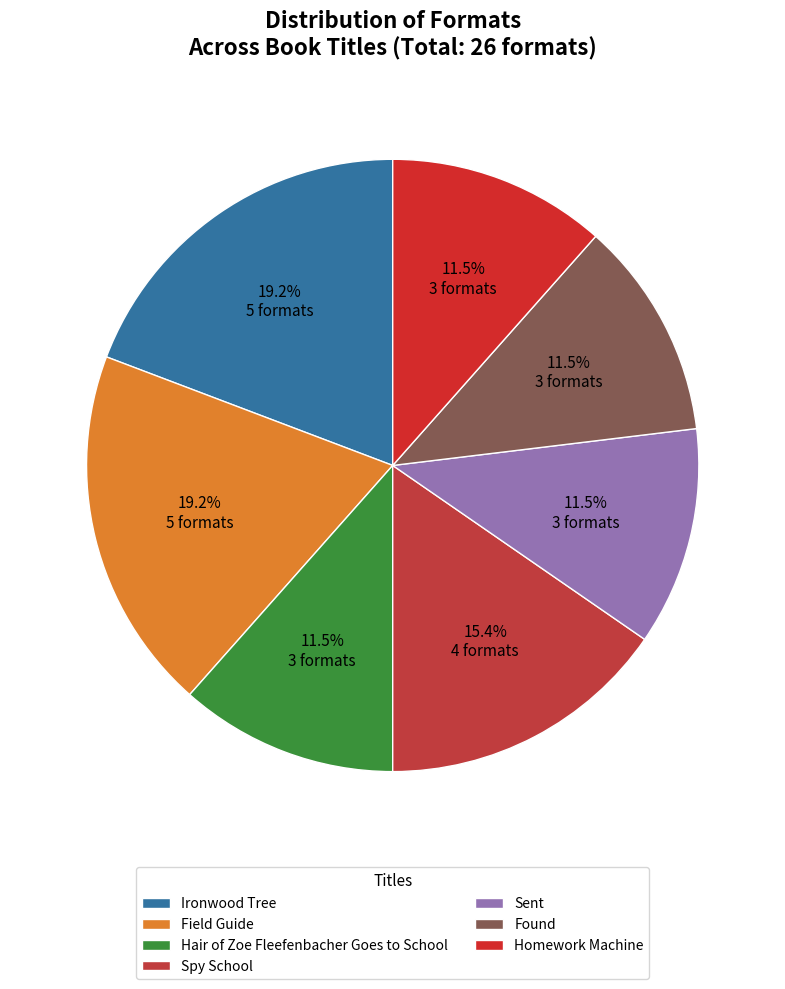

True or false: Sent accounts for 12% of the total.

True